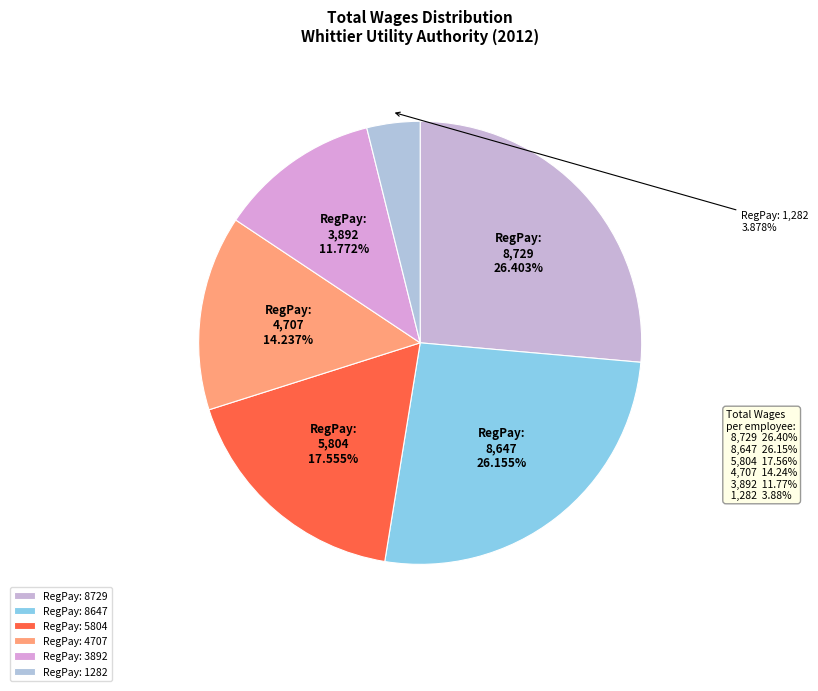

Rank the categories by value from lowest to highest.

1282, 3892, 4707, 5804, 8647, 8729